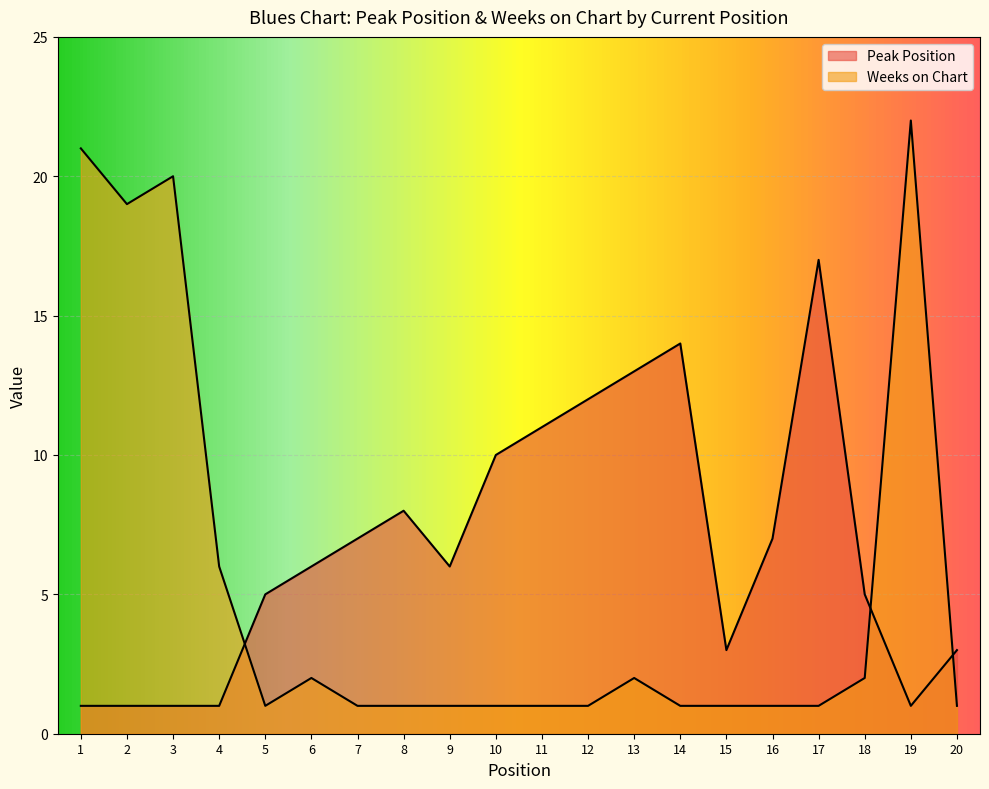

What are all the series names shown in the legend?

Peak Position, Weeks on Chart